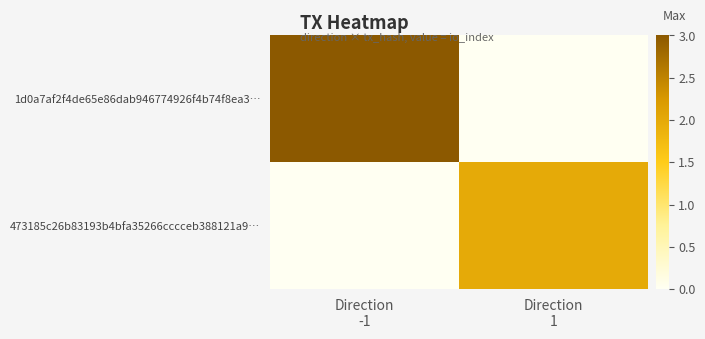

Reading right to left, transcribe all the data shown in this chart.

1d0a7af2f4de65e86dab946774926f4b74f8ea3…: Direction
1=0	Direction
-1=3
473185c26b83193b4bfa35266cccceb388121a9…: Direction
1=2	Direction
-1=0